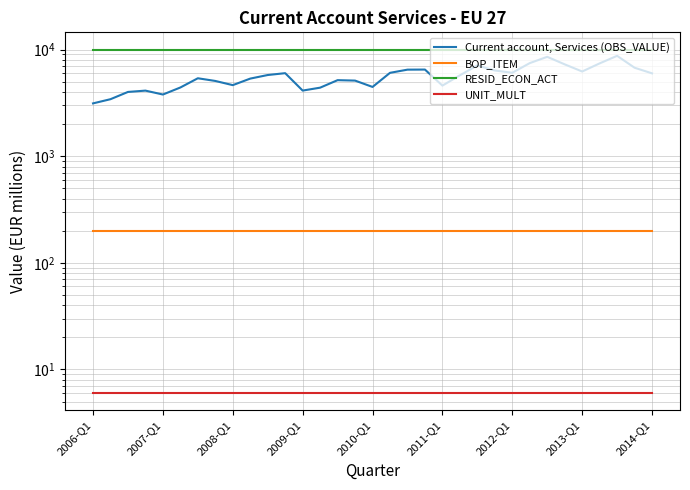

True or false: UNIT_MULT and BOP_ITEM intersect in this chart.

False